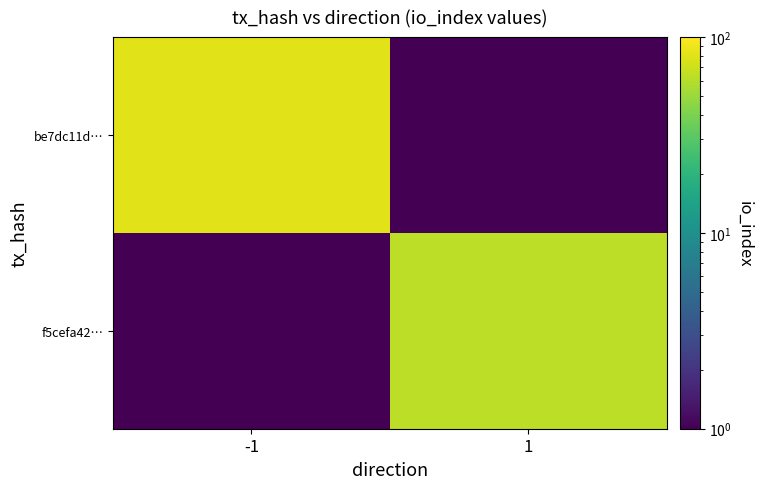

Reading left to right, transcribe all the data shown in this chart.

be7dc11d…: -1=82.0	1=0.1
f5cefa42…: -1=0.1	1=63.0